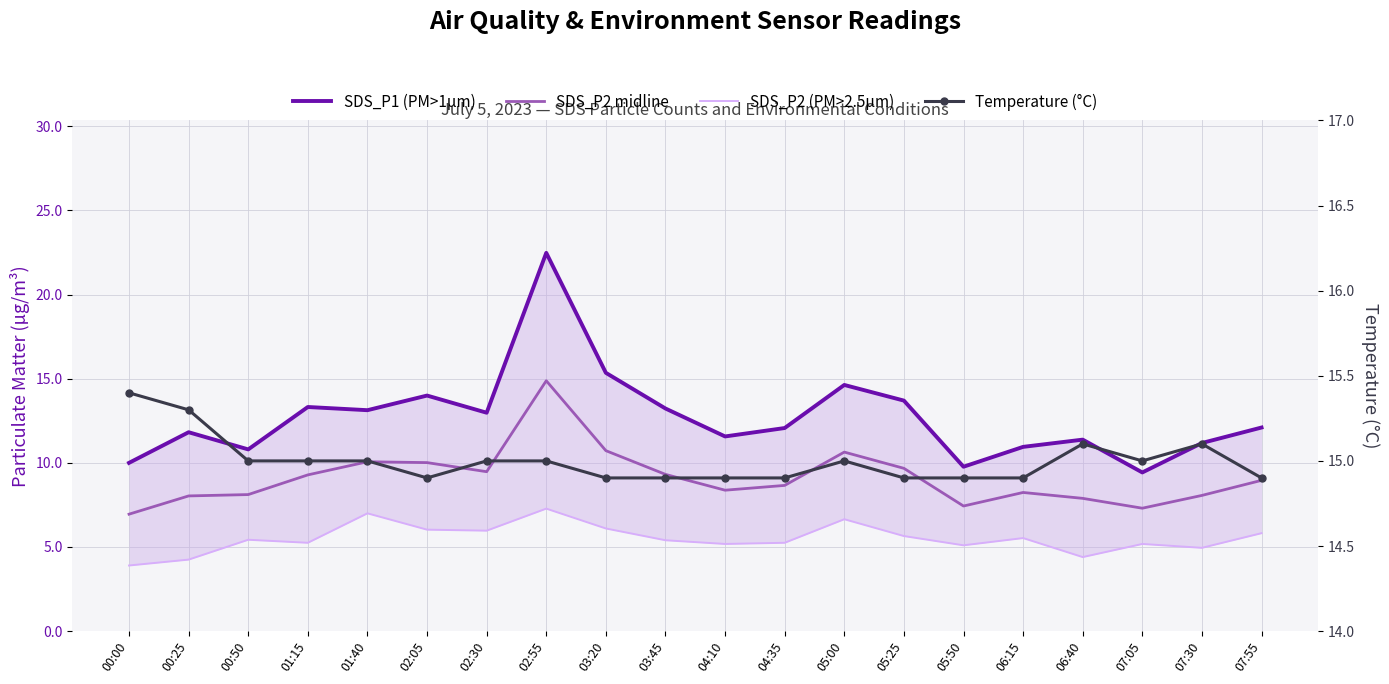

Is it true that SDS_P2 (PM>2.5µm) equals 5.2 at 04:35?

True